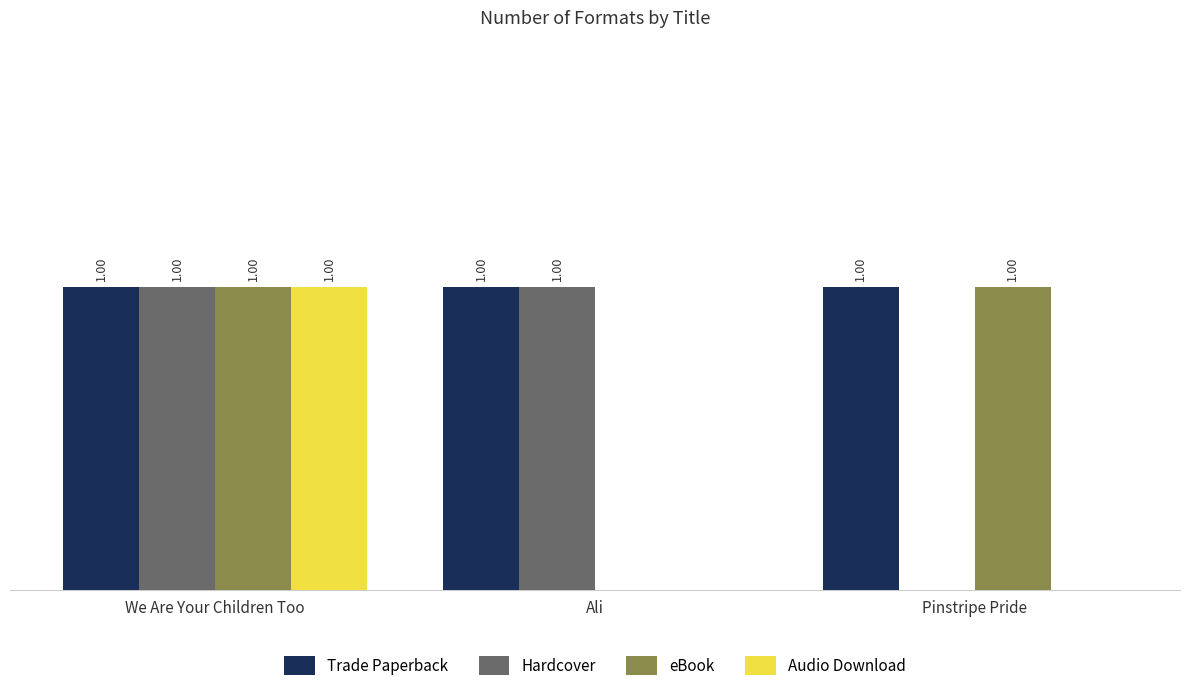

At which label is Hardcover closest to 0?

Pinstripe Pride